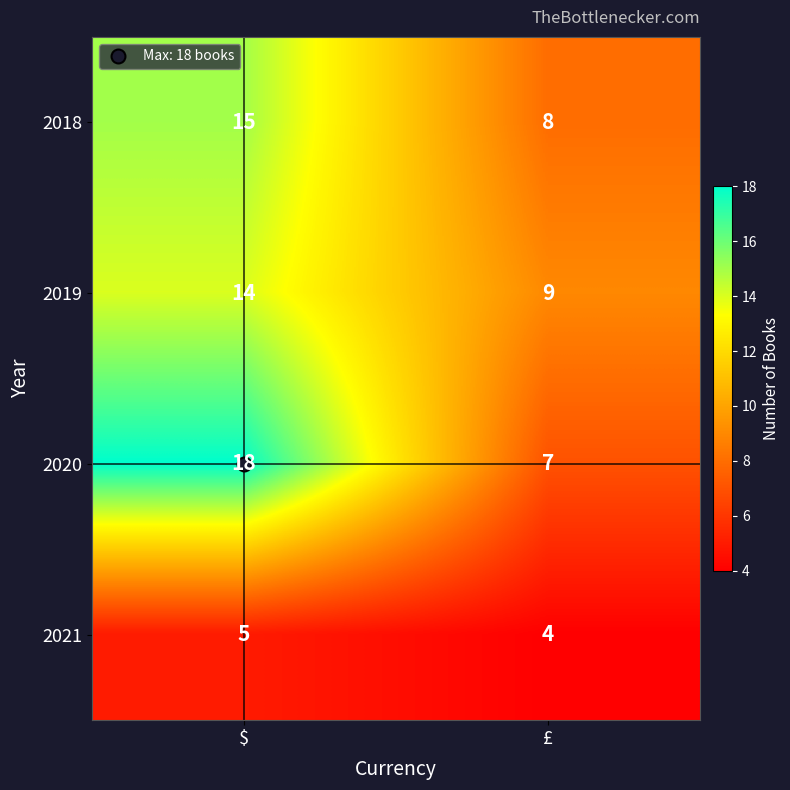

Rank the series at $ from highest to lowest value.

2020, 2018, 2019, 2021